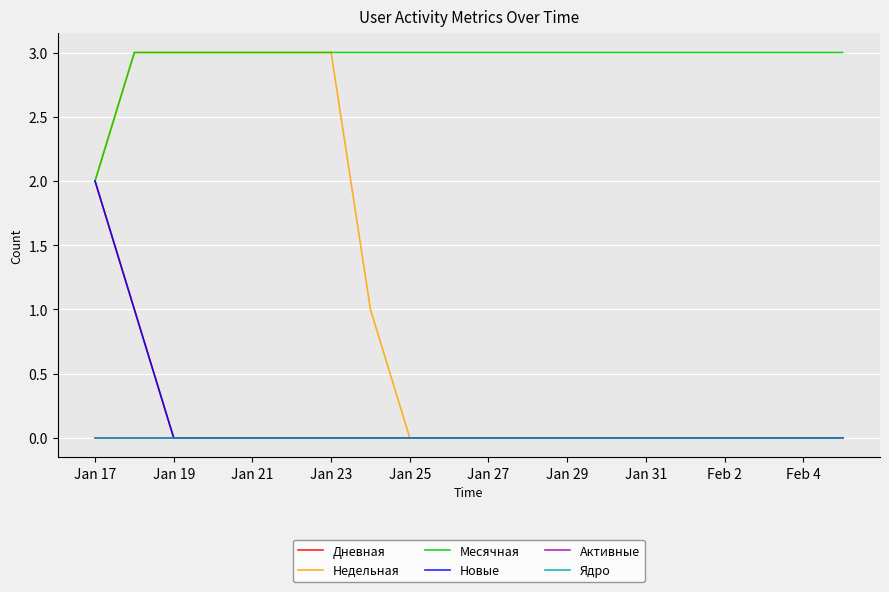

Which series has the widest spread of values?

Недельная